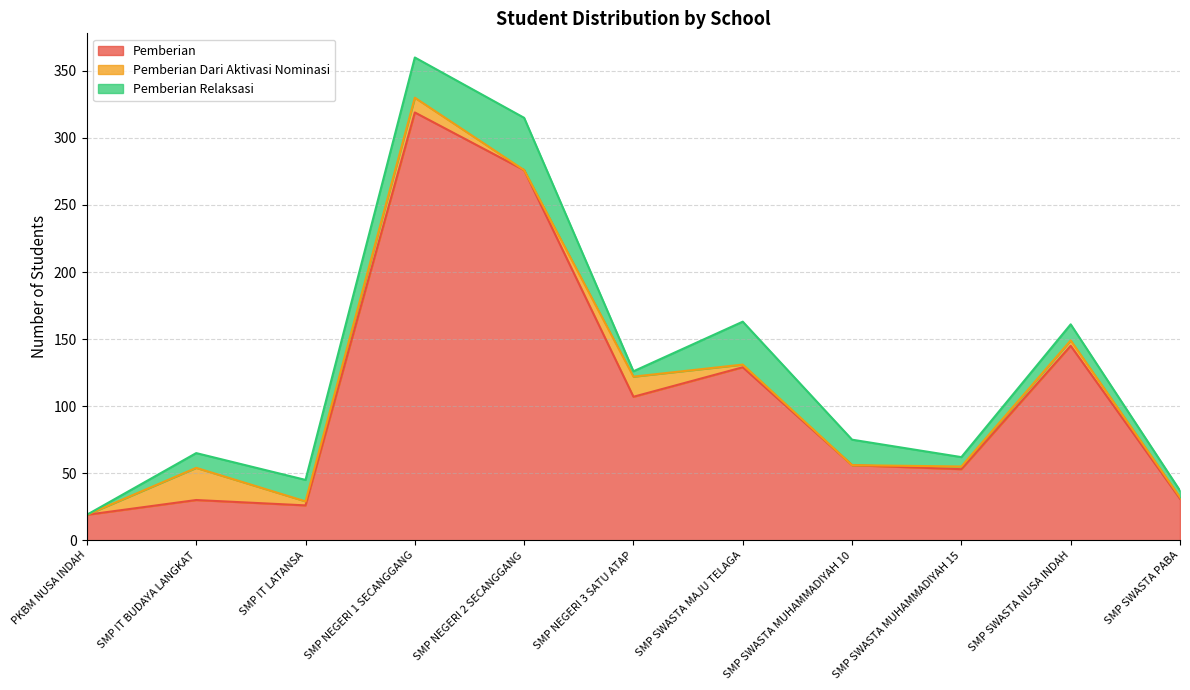

Is the value of Pemberian at SMP SWASTA NUSA INDAH greater than the value of Pemberian Dari Aktivasi Nominasi at SMP NEGERI 2 SECANGGANG?

Yes